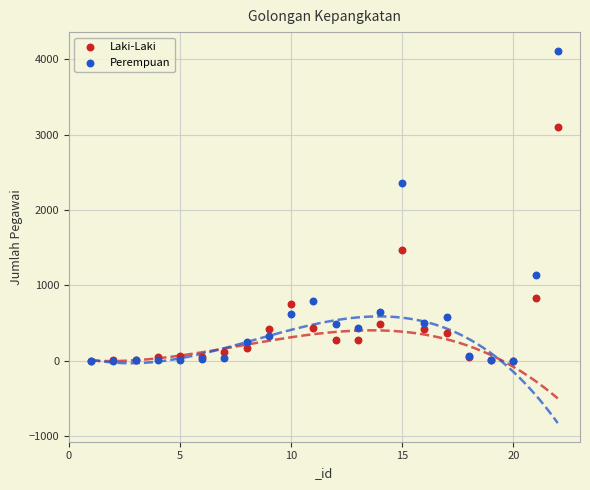

In the Perempuan series, what Y value is closest to 2057?

2354